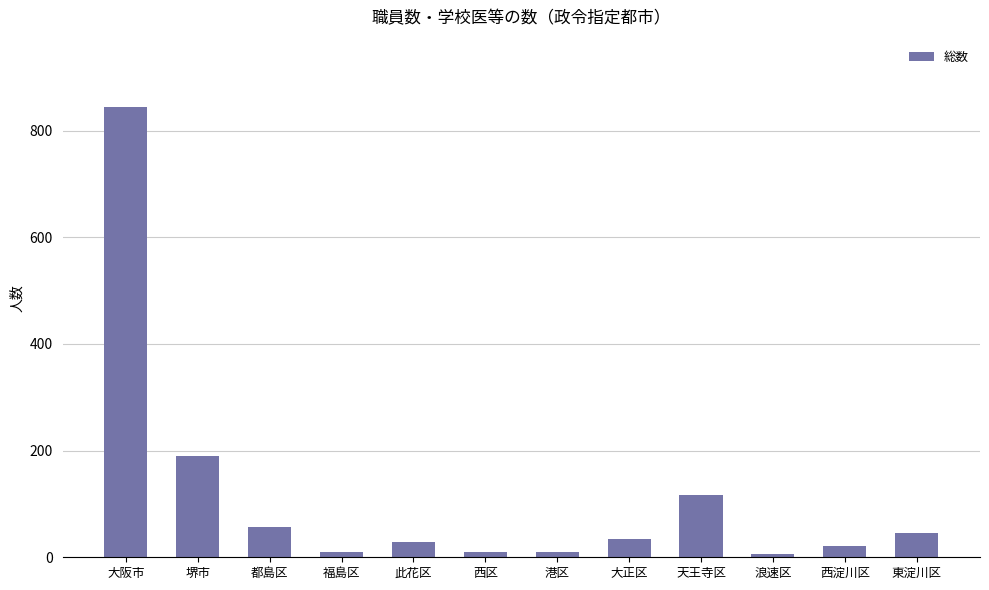

At which label does the data first exceed 34?

大阪市